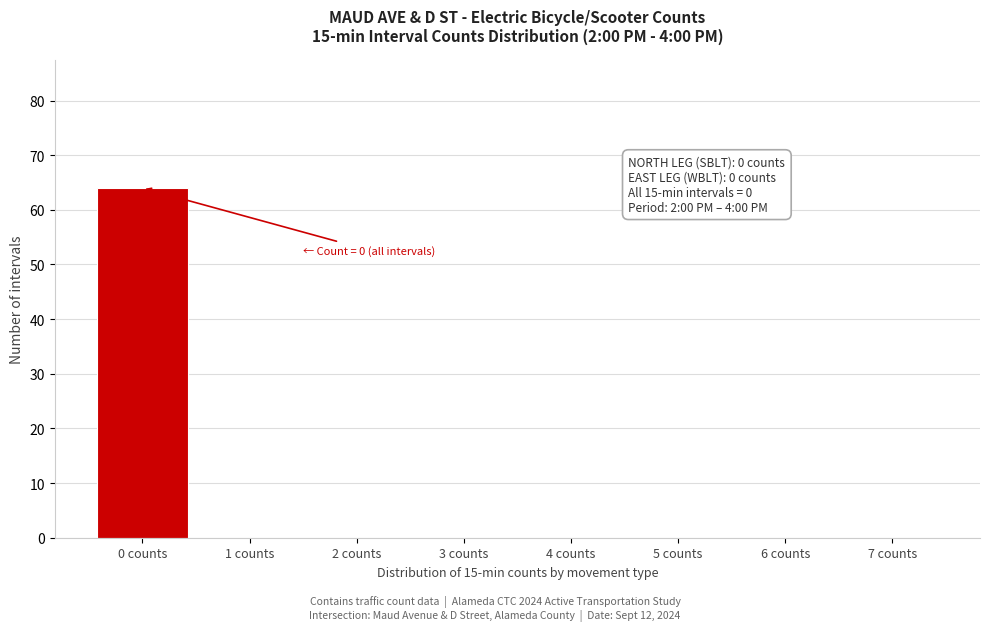

Reading right to left, transcribe all the data shown in this chart.

7 counts=0	6 counts=0	5 counts=0	4 counts=0	3 counts=0	2 counts=0	1 counts=0	0 counts=64